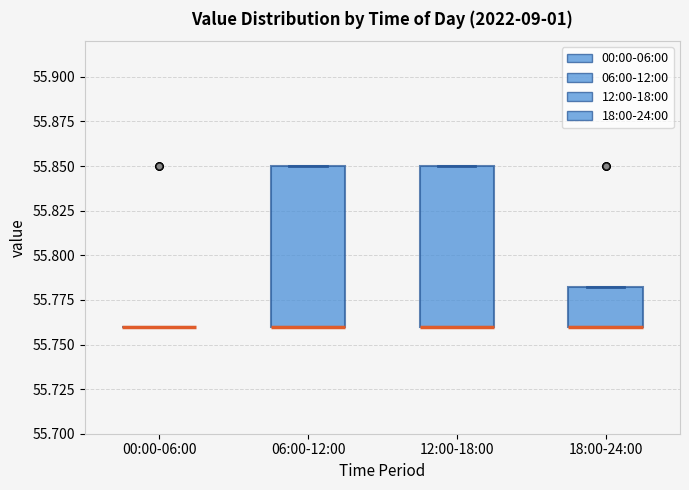

Reading left to right, read every box against the y-axis: the position of its median line, the range the box covers, and the ends of its whiskers. The values are not printed on the chart, so give them approximately, as read against the axis.

00:00-06:00: box collapsed to a line at 55.760, whiskers 55.760 to 55.760
06:00-12:00: median 55.760 (drawn on the box's lower edge), box 55.760 to 55.850, whiskers 55.760 to 55.850
12:00-18:00: median 55.760 (drawn on the box's lower edge), box 55.760 to 55.850, whiskers 55.760 to 55.850
18:00-24:00: median 55.760 (drawn on the box's lower edge), box 55.760 to 55.785, whiskers 55.760 to 55.785